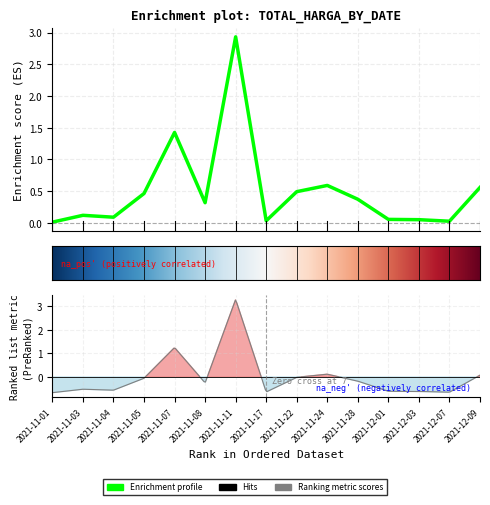

Does the chart have visible grid lines?

Yes